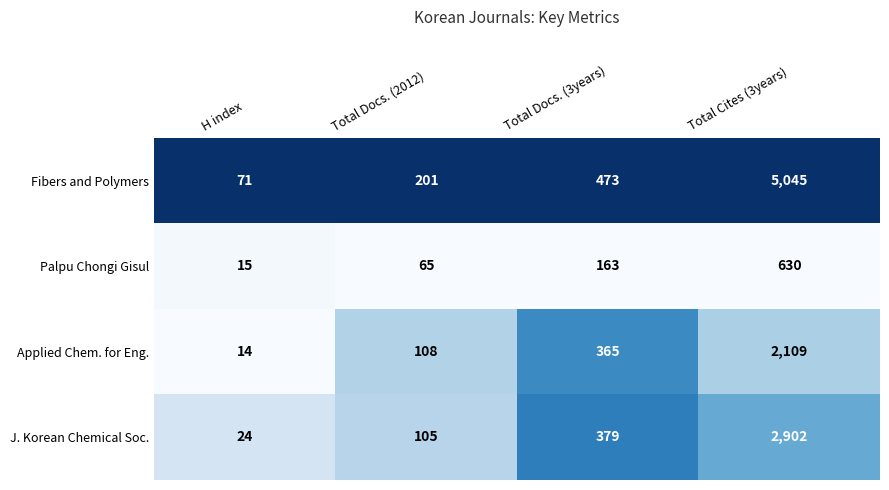

What is the total value across all series at Total Docs. (2012)?

479